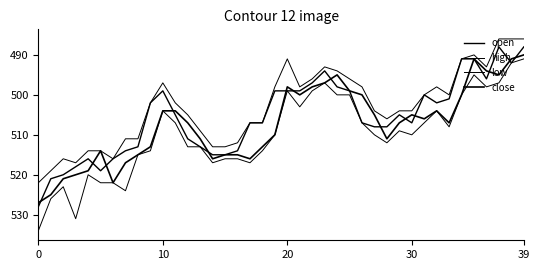

In high, how many points are lower than both neighbors (excluding endpoints)?

8